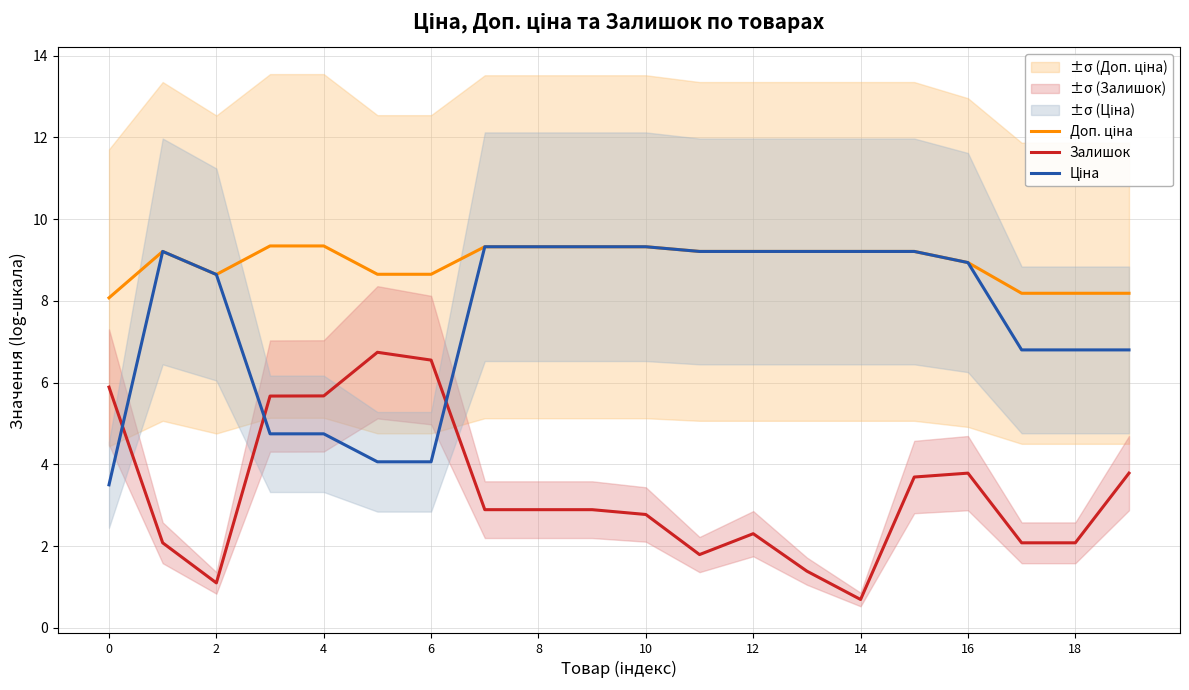

What is the sum of the Доп. ціна values at 17 and 11?

17.4